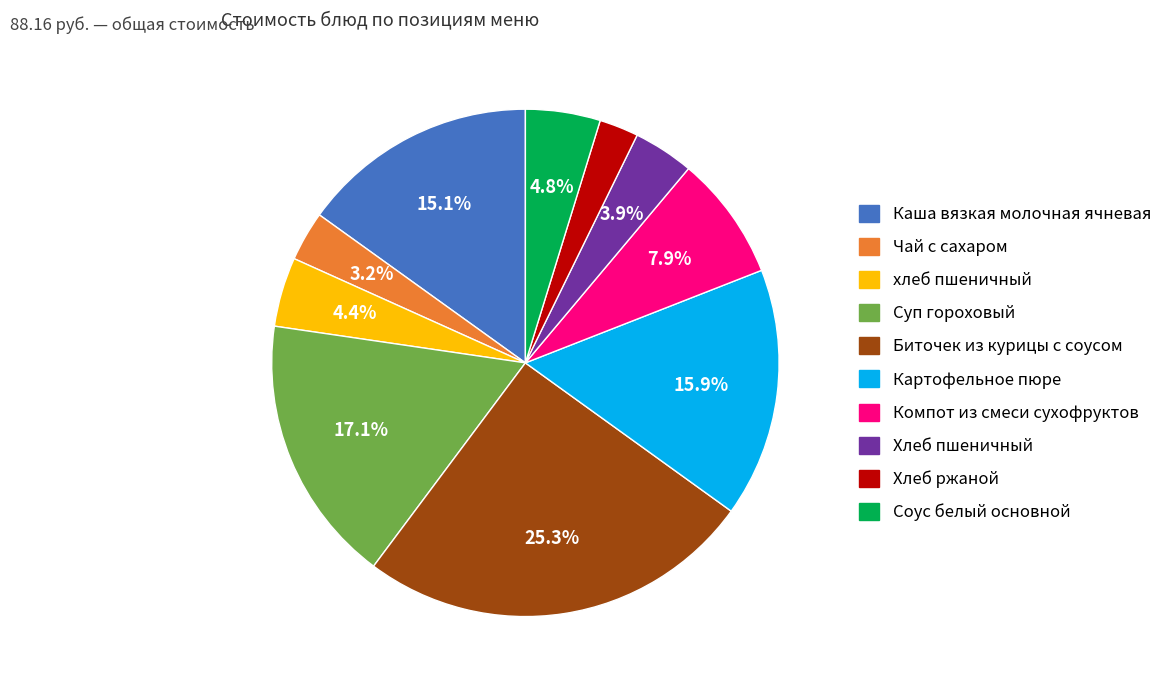

What is the smallest slice in the pie chart?

Хлеб ржаной